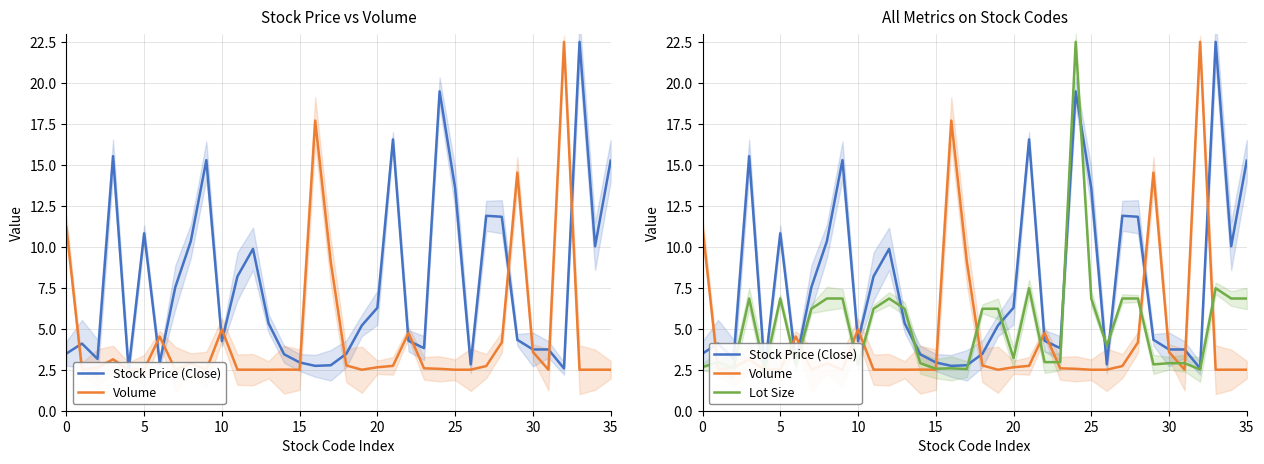

How many categories are shown in the chart?

36